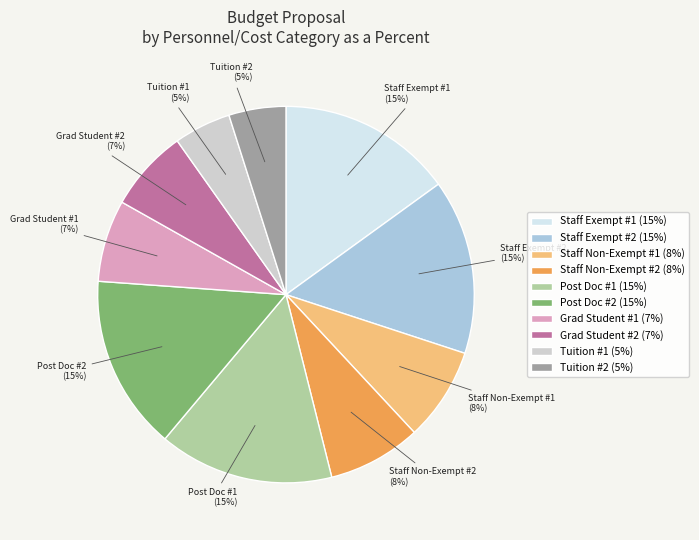

Does any single category account for the majority?

No